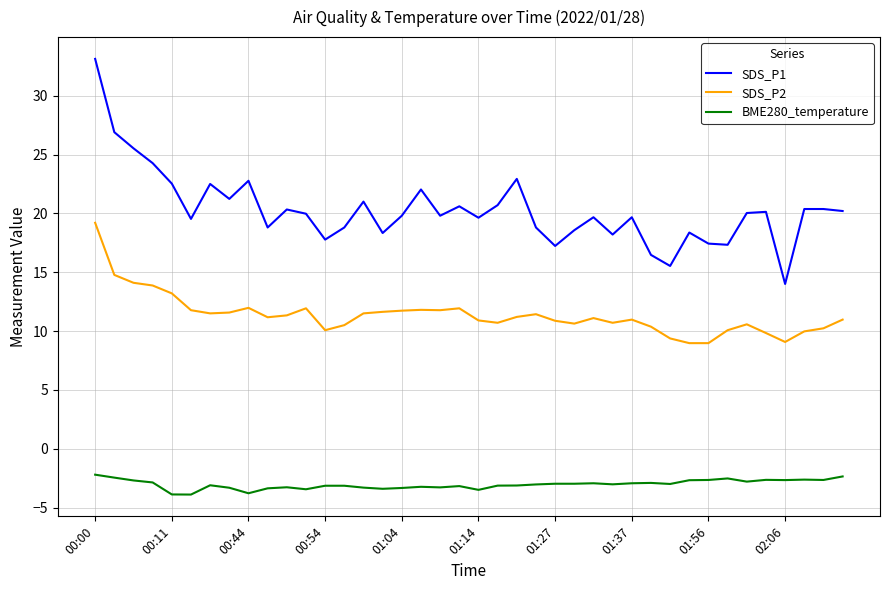

True or false: SDS_P2 and SDS_P1 intersect in this chart.

False